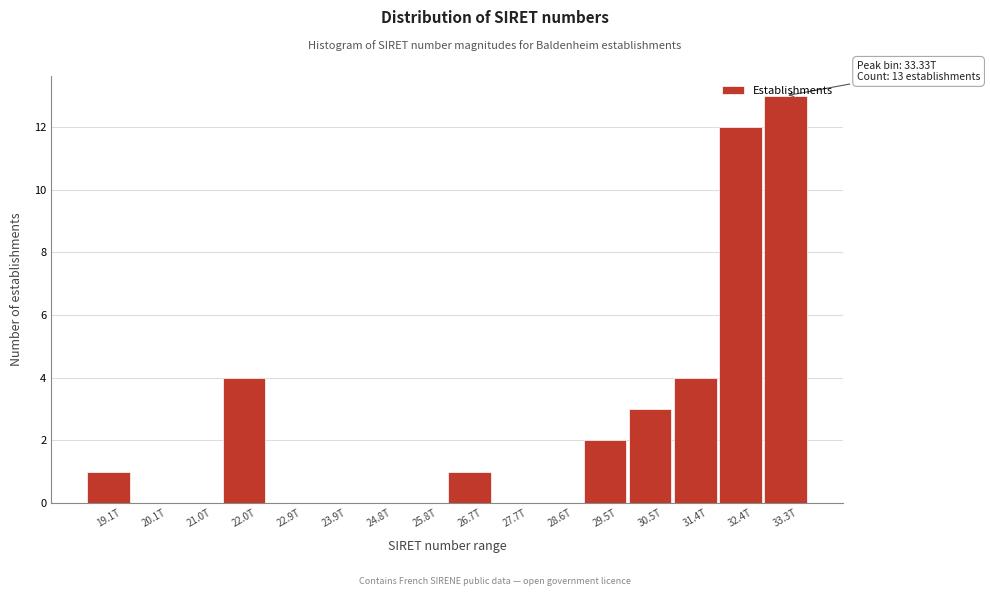

True or false: the data shows 1 at 26.7T.

True